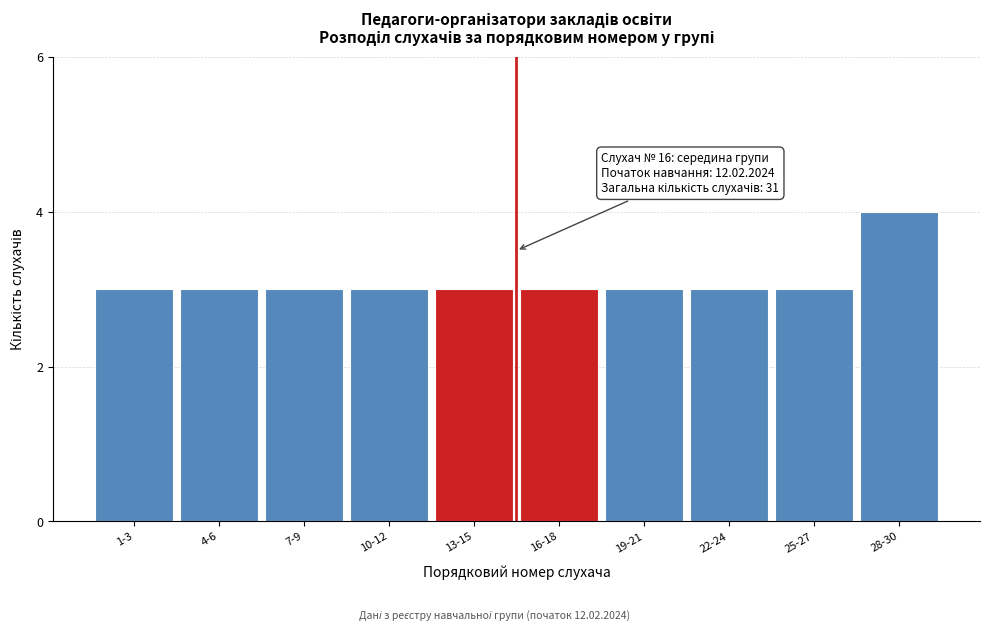

Reading right to left, extract all data points from this chart.

4	3	3	3	3	3	3	3	3	3